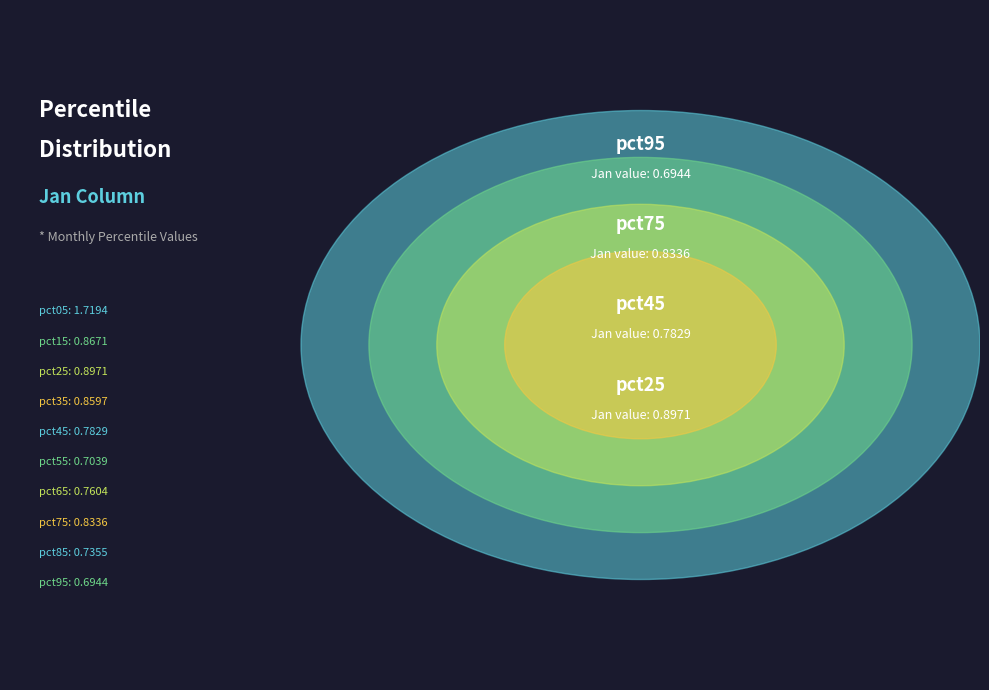

Is pct45 the majority of the pie?

No